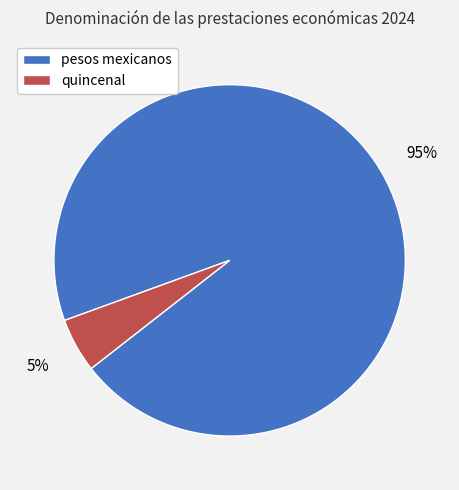

Which slice represents more than half of the pie?

pesos mexicanos